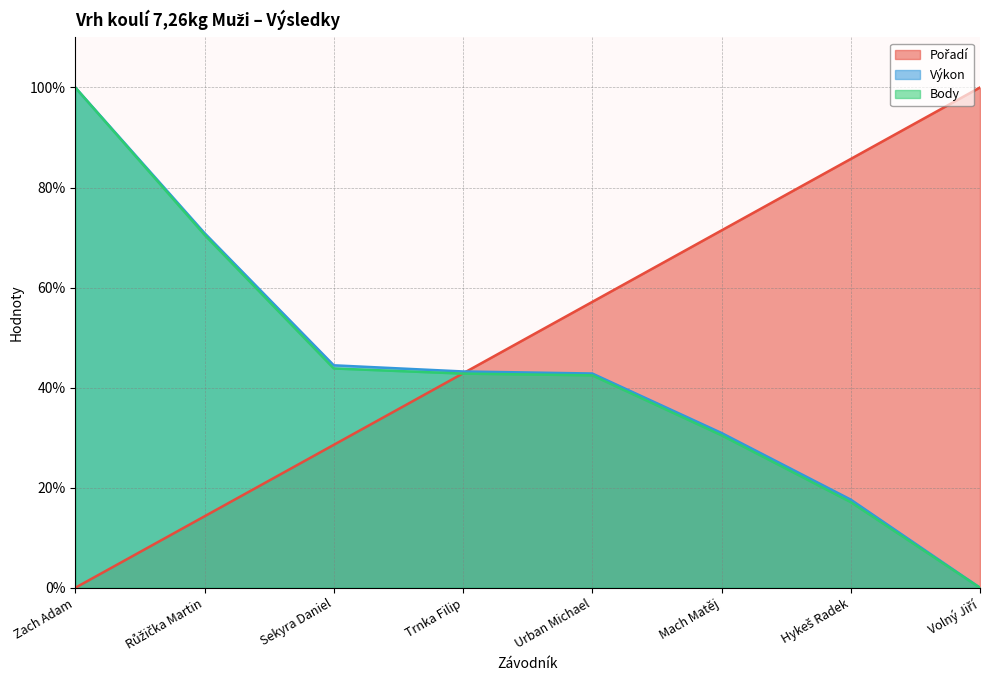

What is the total value across all series at Trnka Filip?

128.9